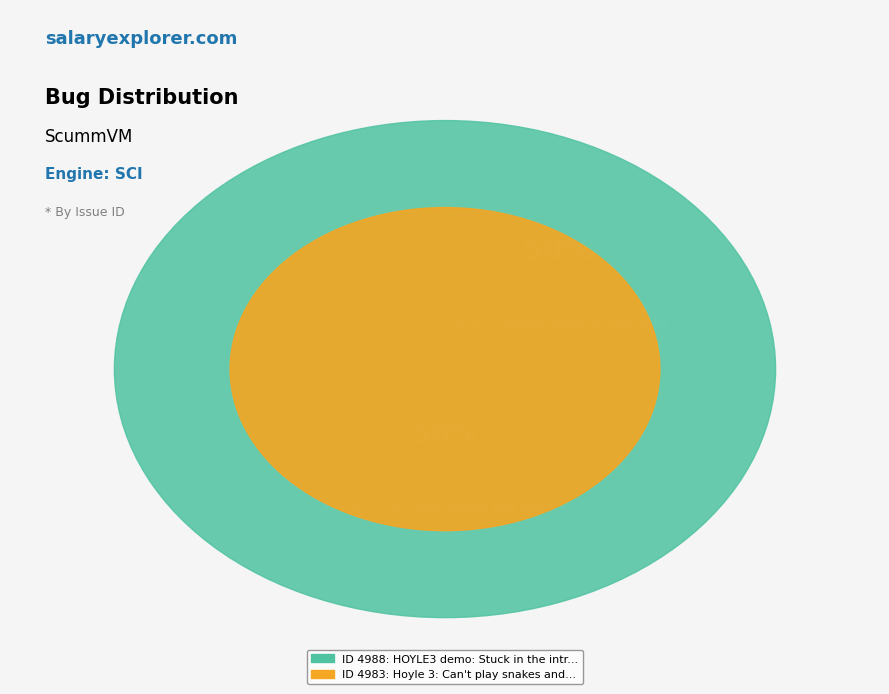

How many segments does this pie chart have?

2